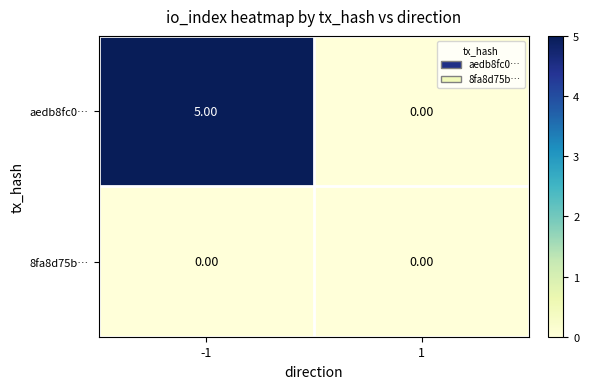

Which series changed the most between -1 and 1?

aedb8fc0…